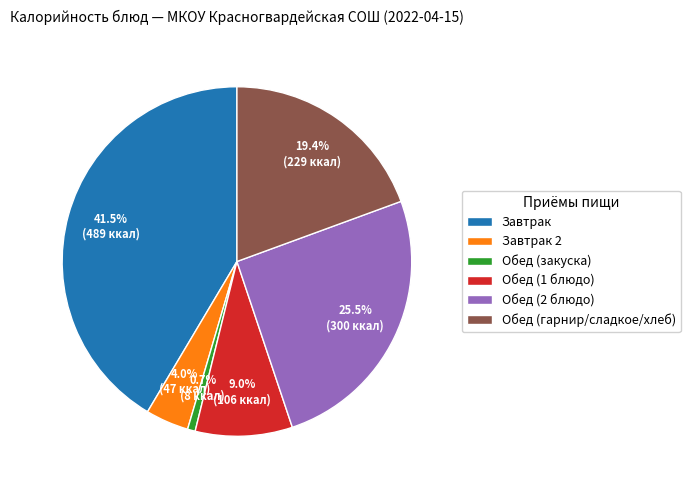

Combined, do Обед (1 блюдо) and Обед (гарнир/сладкое/хлеб) account for over 50%?

No